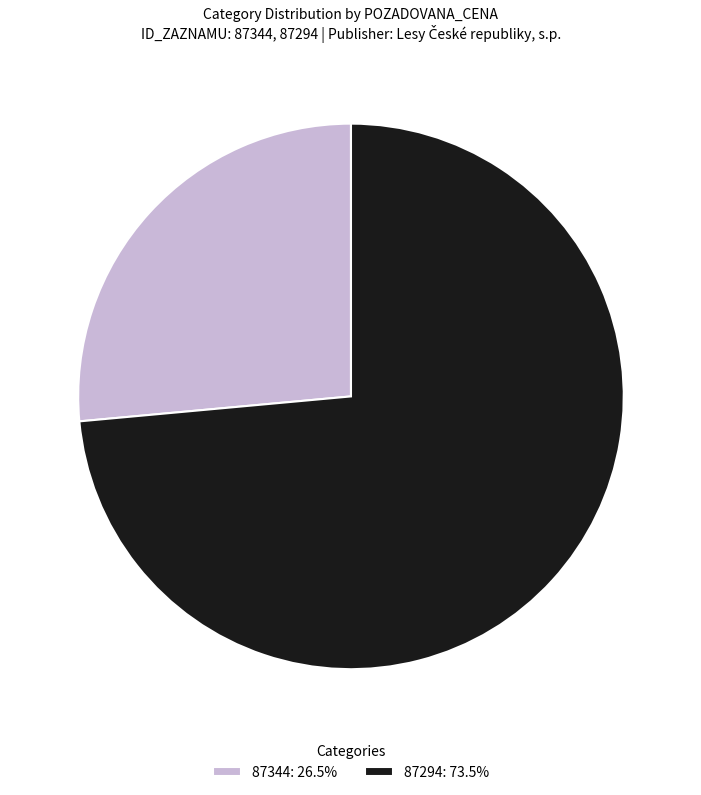

Count the number of slices in the pie.

2